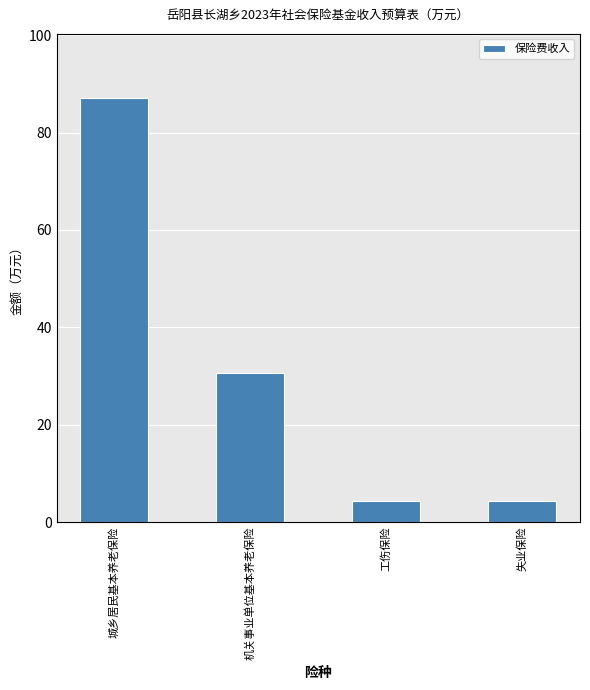

The chart shows a value of 44.2 at 城乡居民基本养老保险. True or false?

False